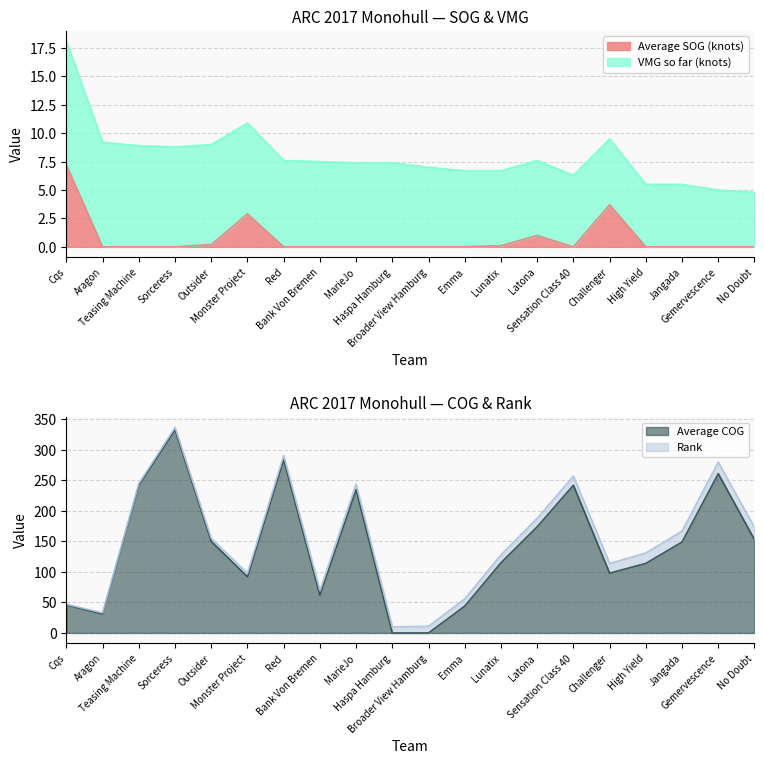

The value of Average COG at Haspa Hamburg is -163.5. True or false?

False